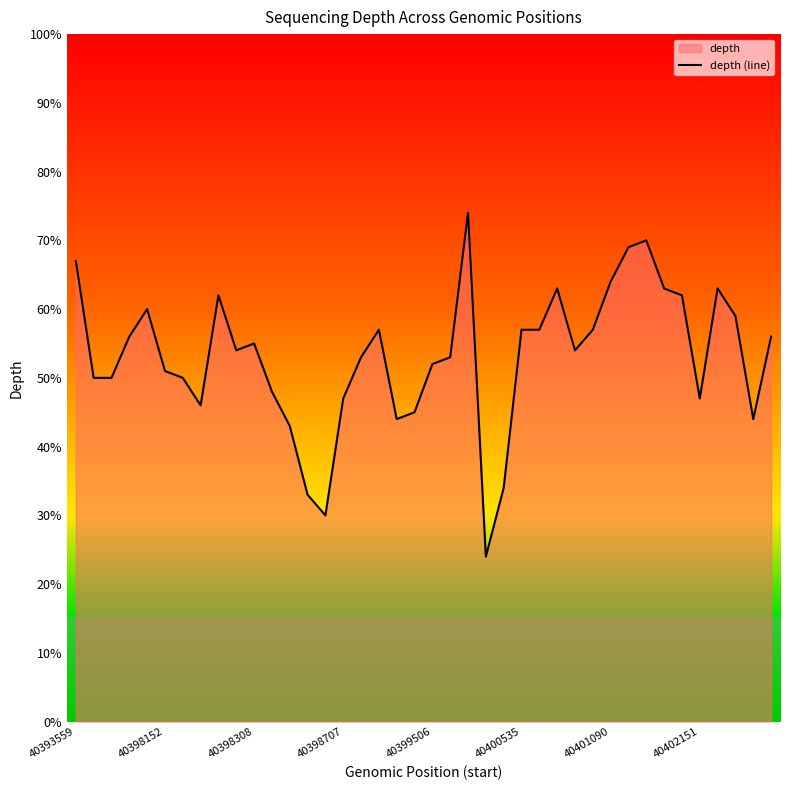

At which label does the data first exceed 54?

40393559